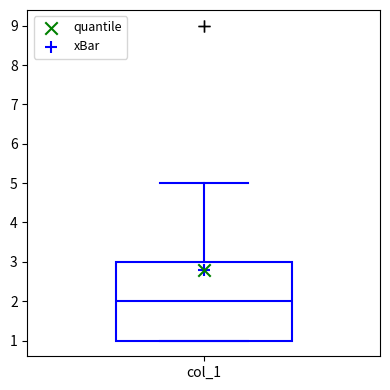

Transcribe this box plot: give where the median line is, the range the box spans, and where the two whiskers end, as read against the y-axis. The values are not printed on the chart, so give them approximately, as read against the axis.

median 2, box 1 to 3, whiskers 1 to 5